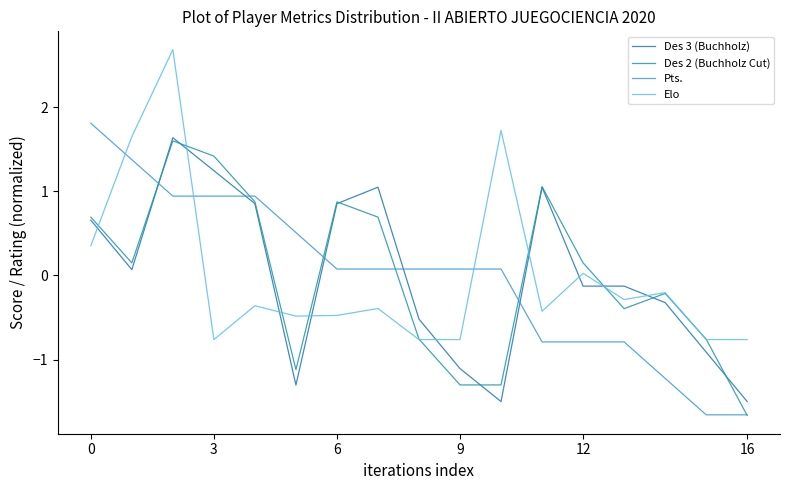

How many lines are shown in the chart?

4